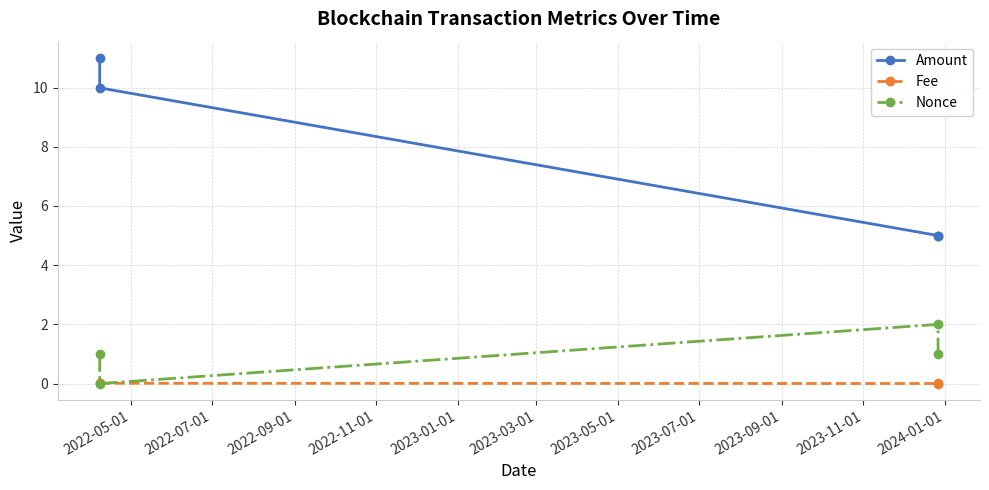

Which series has the widest spread of values?

Amount